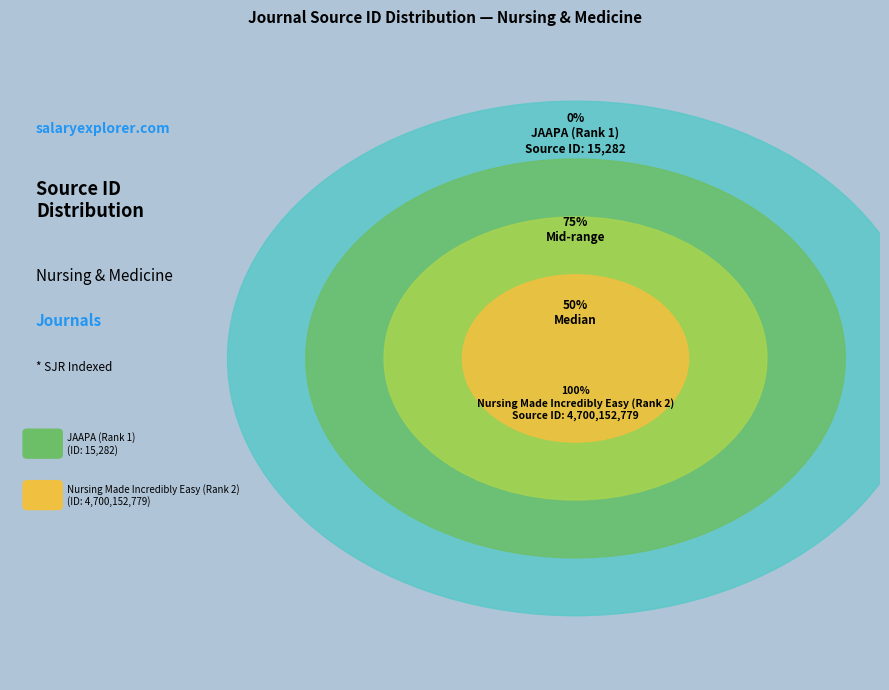

Which slice is the largest?

Nursing Made Incredibly Easy (Rank 2)